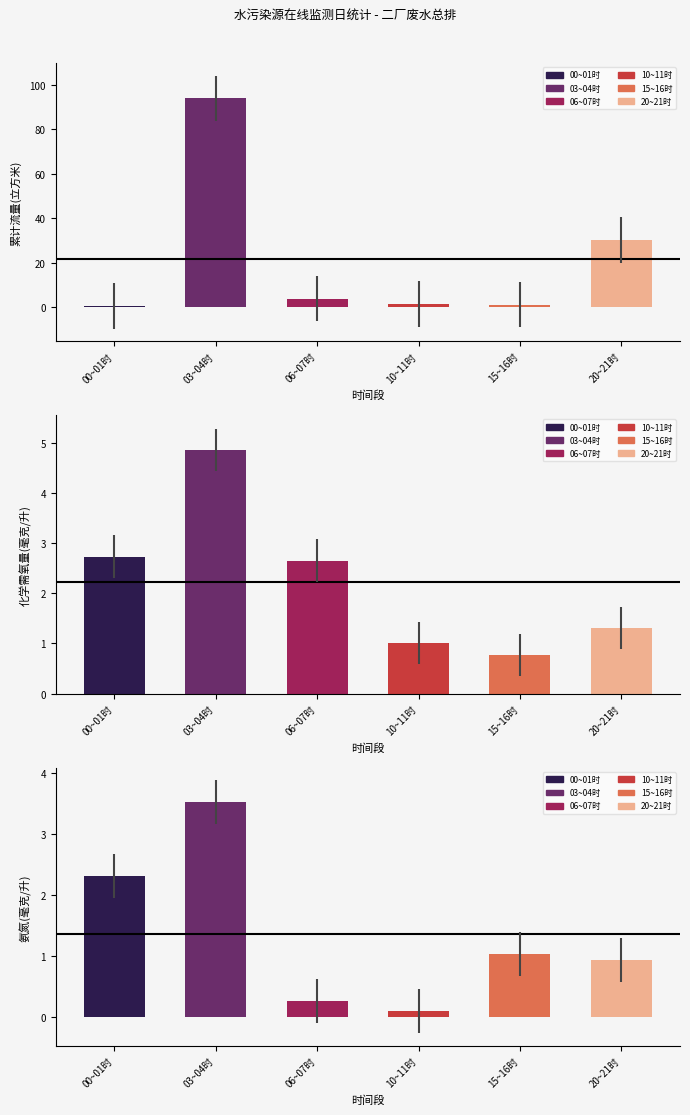

What value does the 氨氮(毫克/升) series have at 00~01时?

2.3